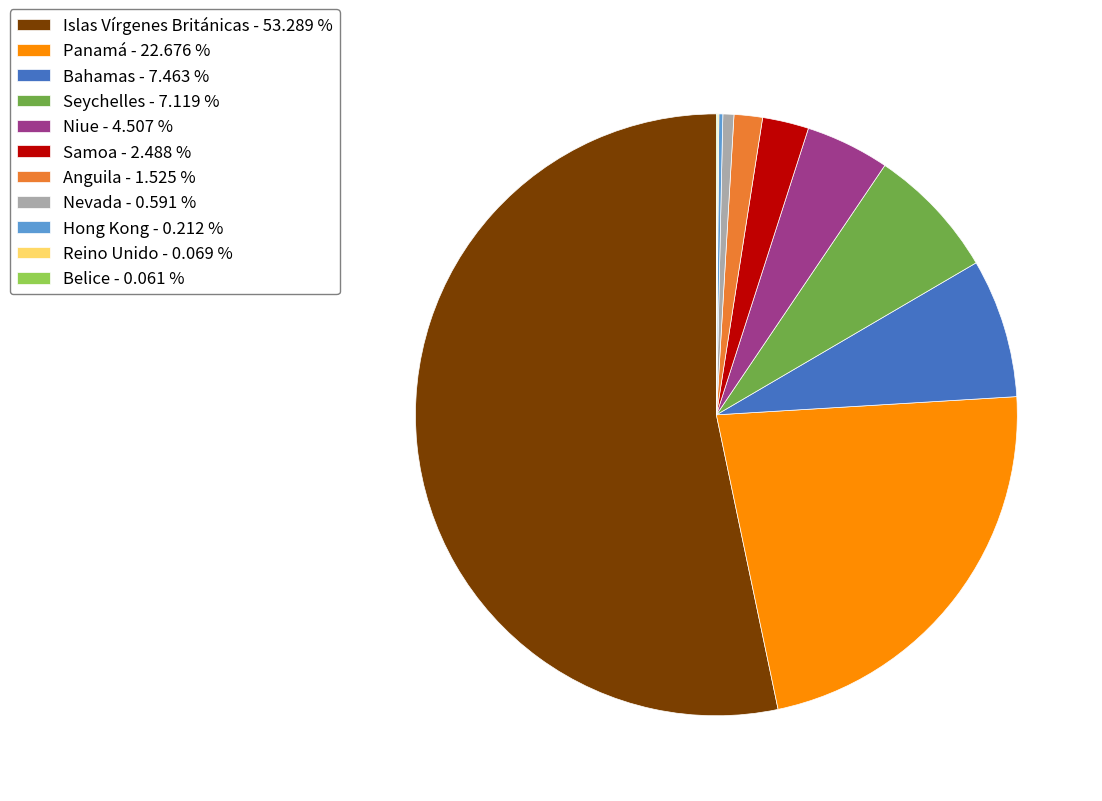

Does Samoa account for over 50% of the chart?

No